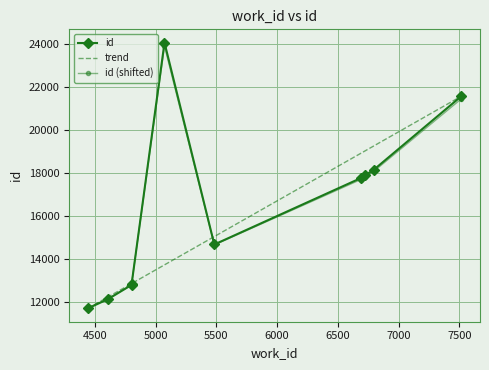

Is this an area chart (filled region under the line)?

No